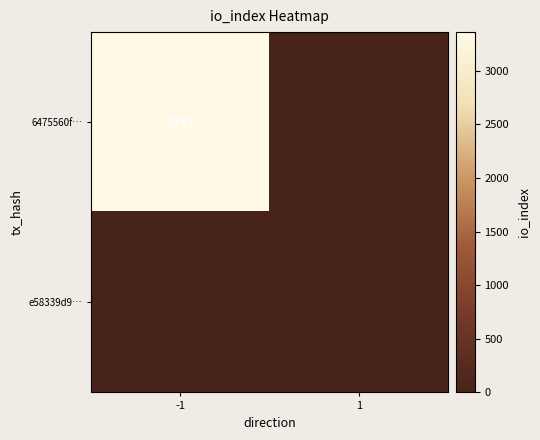

True or false: 6475560f… has a value of 1480 at -1.

False